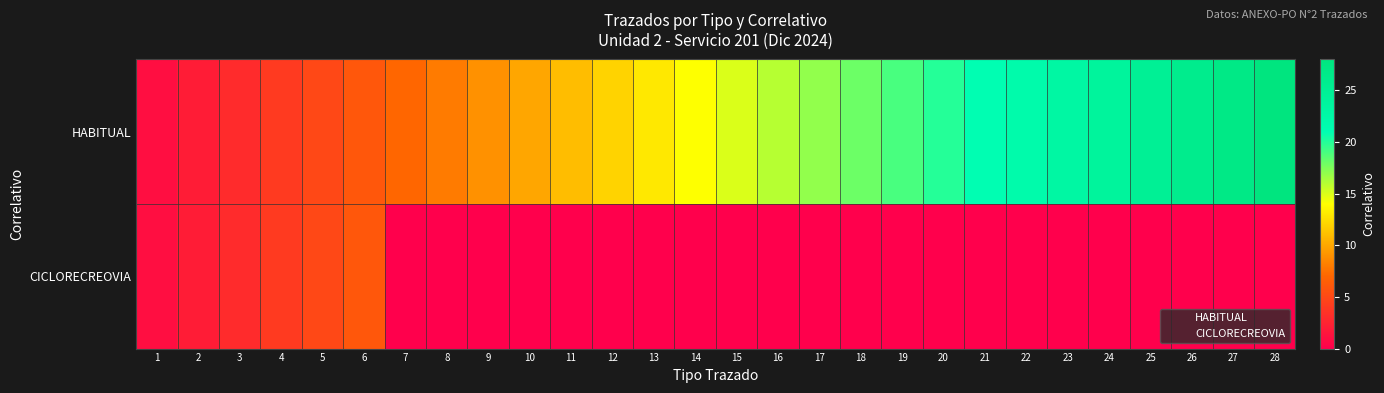

How many data points does each series have?

28